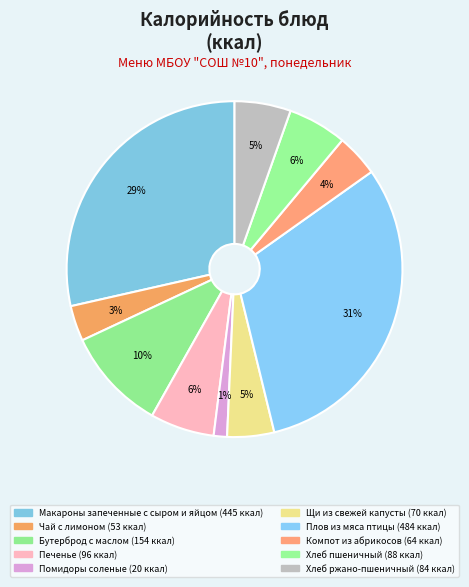

Combined, what portion of the pie is Печенье and Щи из свежей капусты?

10.7%